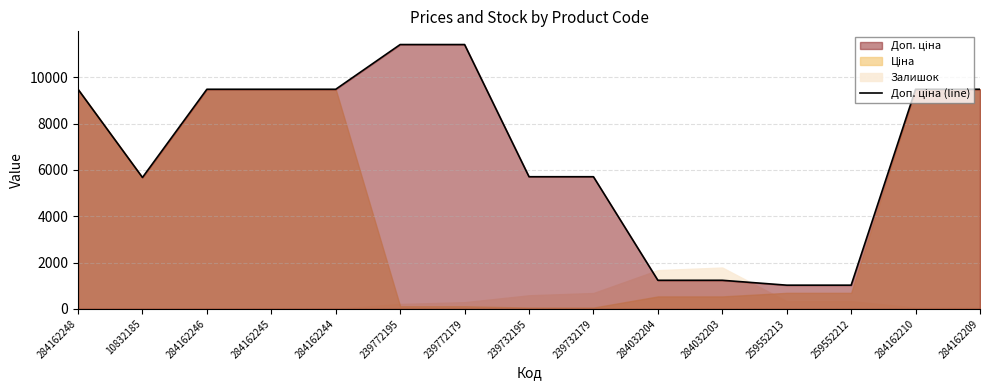

Reading left to right, list all the values displayed in this chart.

9480.1	5673.8	9480.1	9480.1	9480.1	11410.0	11410.0	5705.0	5705.0	1235.4	1235.4	1024.6	1024.6	9480.1	9480.1